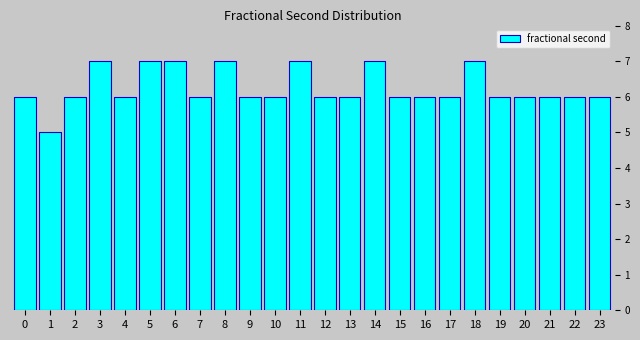

Reading left to right, transcribe all the data shown in this chart.

0=6	1=5	2=6	3=7	4=6	5=7	6=7	7=6	8=7	9=6	10=6	11=7	12=6	13=6	14=7	15=6	16=6	17=6	18=7	19=6	20=6	21=6	22=6	23=6